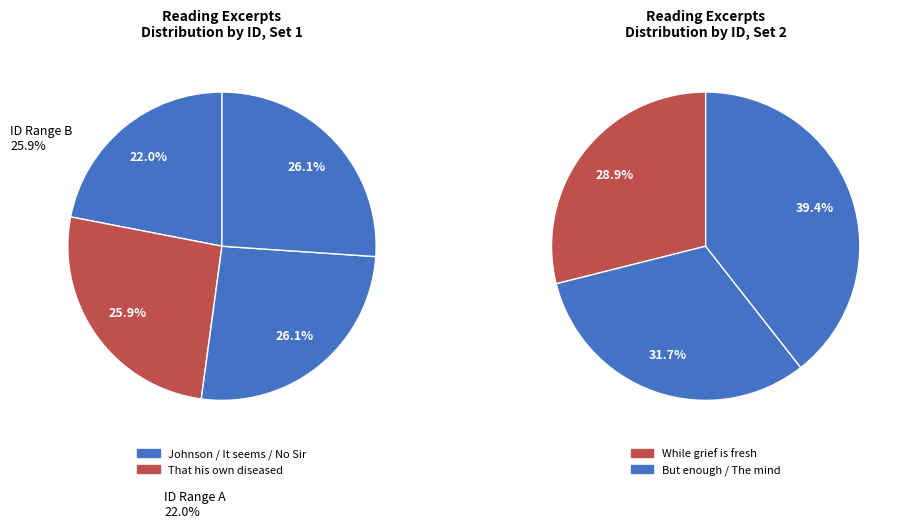

How many slices are in this pie chart?

7